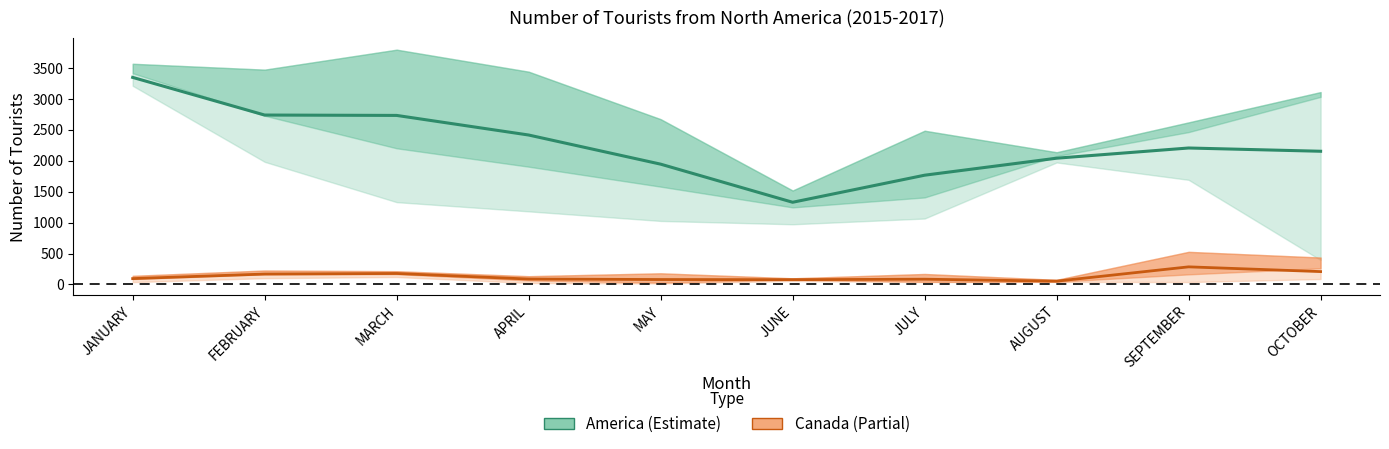

What value does the CANADA 2017 series have at JULY?

84.7